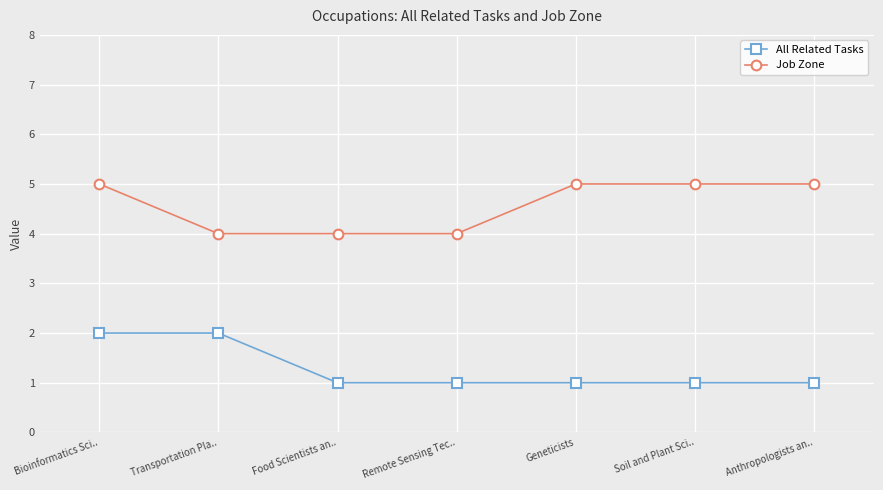

What is the spread (max minus min) of values at Remote Sensing Tec..?

3